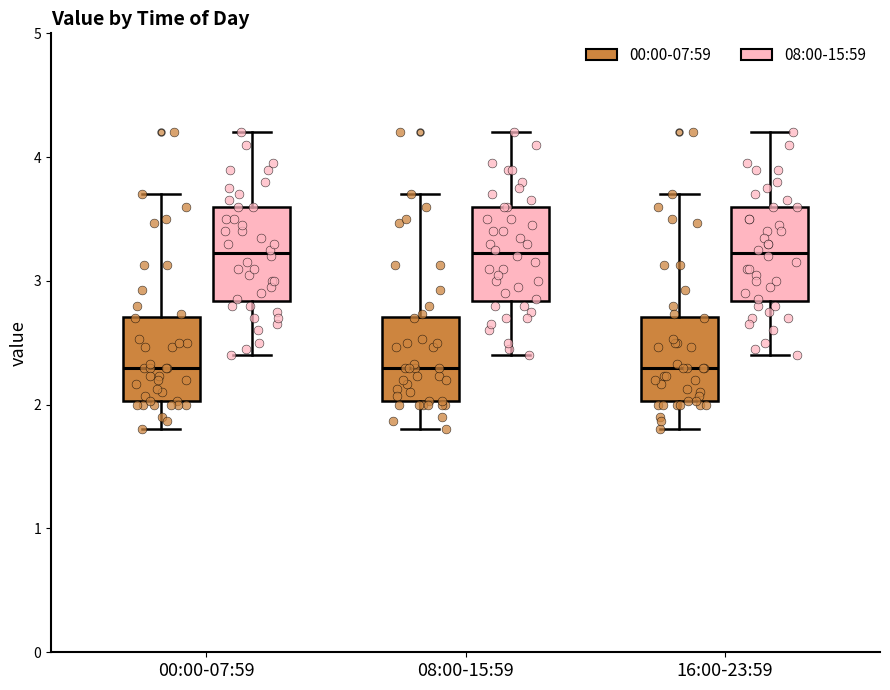

Where does the median line of the box for 16:00-23:59 (00:00-07:59) sit on the y-axis? The values are not printed on the chart, so give them approximately, as read against the axis.

2.3